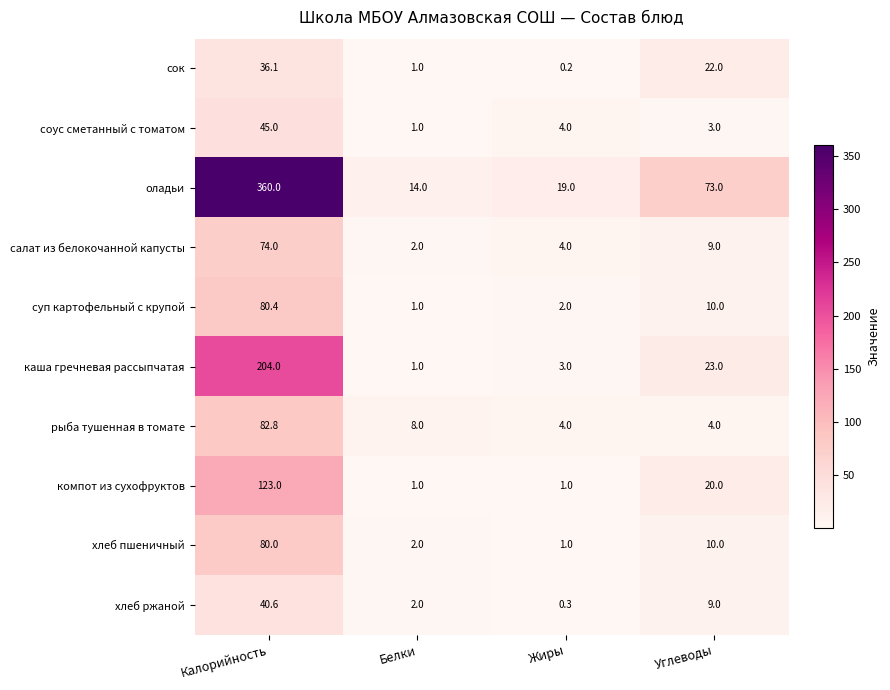

Which series has the widest spread of values?

оладьи